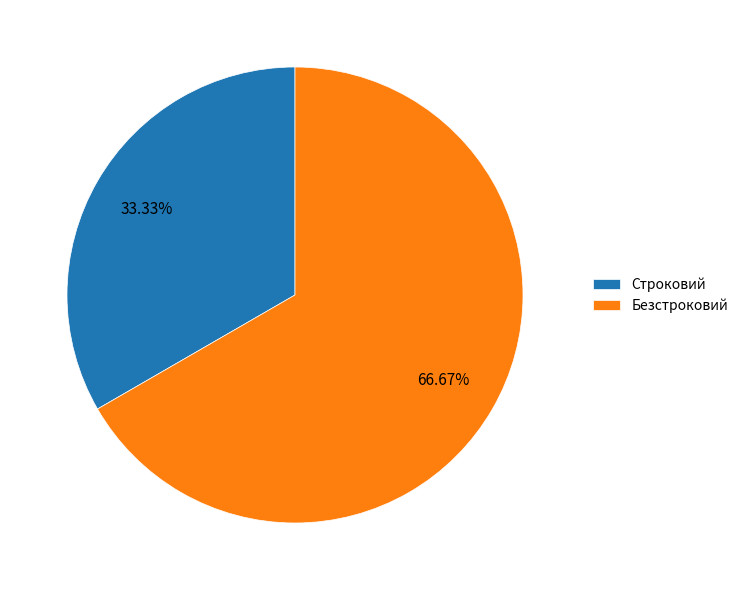

Which slice is the largest?

Безстроковий